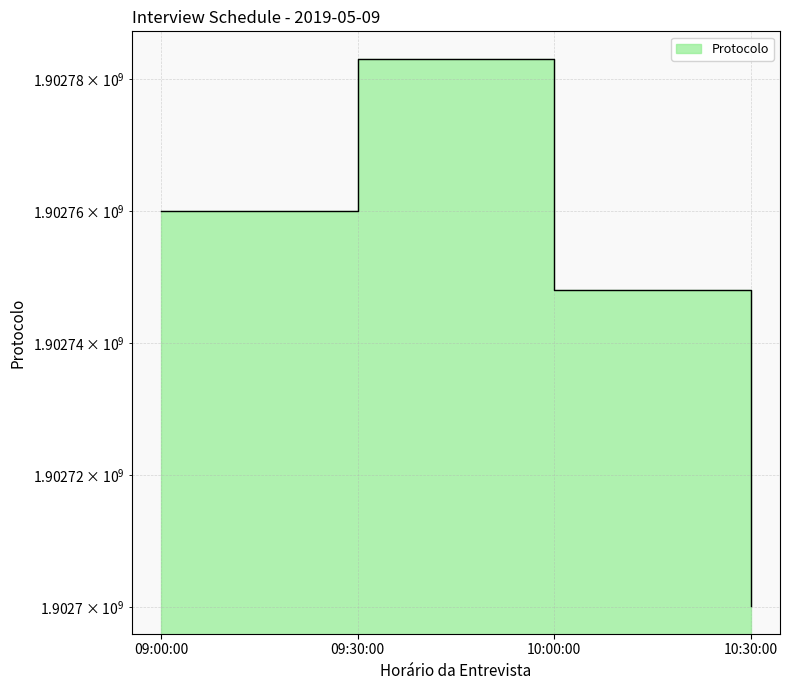

How many lines are shown in the chart?

1